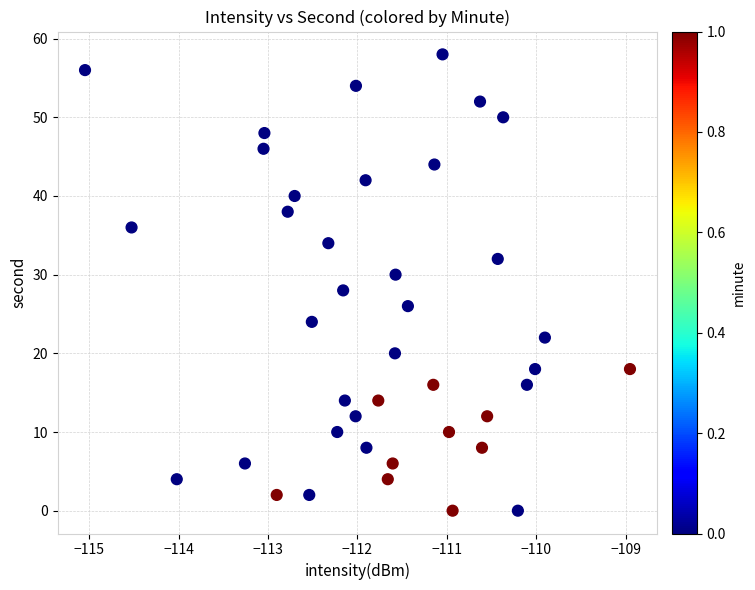

What is the range of Y values (max minus min)?

58